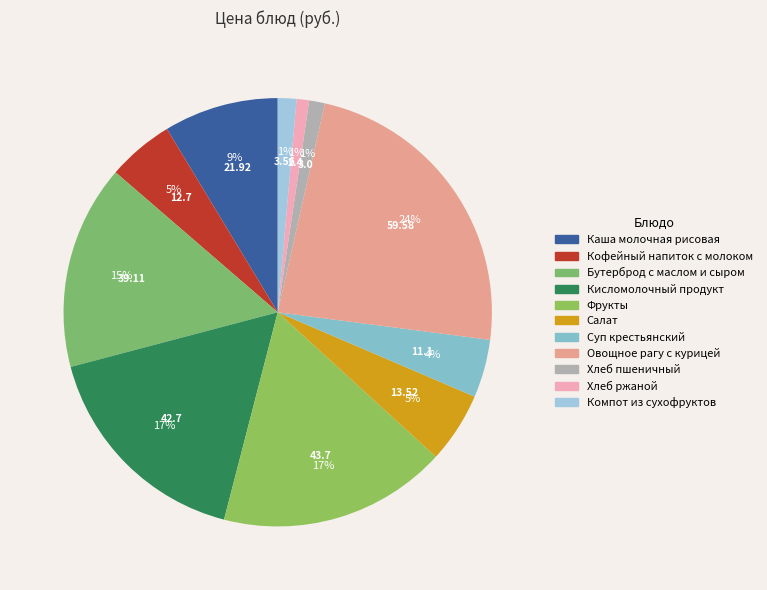

Rank the categories by value from highest to lowest.

Овощное рагу с курицей, Фрукты, Кисломолочный продукт, Бутерброд с маслом и сыром, Каша молочная рисовая, Салат, Кофейный напиток с молоком, Суп крестьянский, Компот из сухофруктов, Хлеб пшеничный, Хлеб ржаной